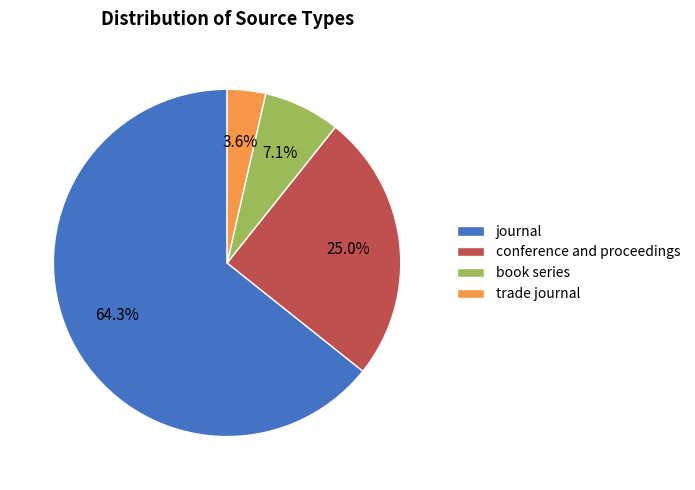

How many segments does this pie chart have?

4